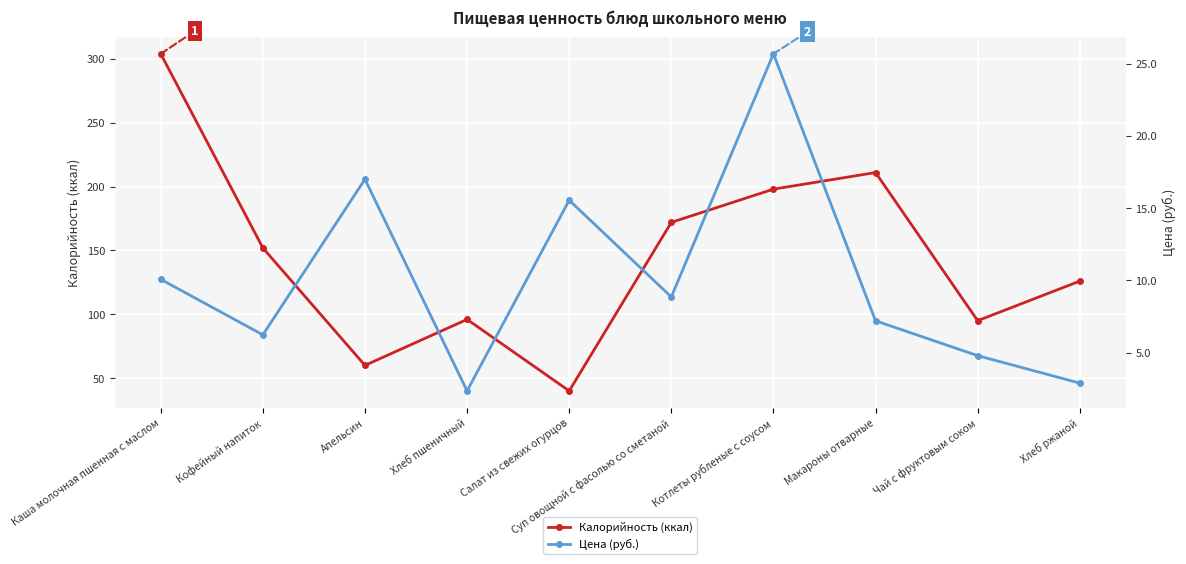

Reading right to left, transcribe all the data shown in this chart.

Калорийность (ккал): 126.0	95.0	211.0	198.0	172.0	40.0	96.0	60.0	152.0	304.0
Цена (руб.): 2.9	4.8	7.2	25.7	8.9	15.6	2.4	17.0	6.2	10.1